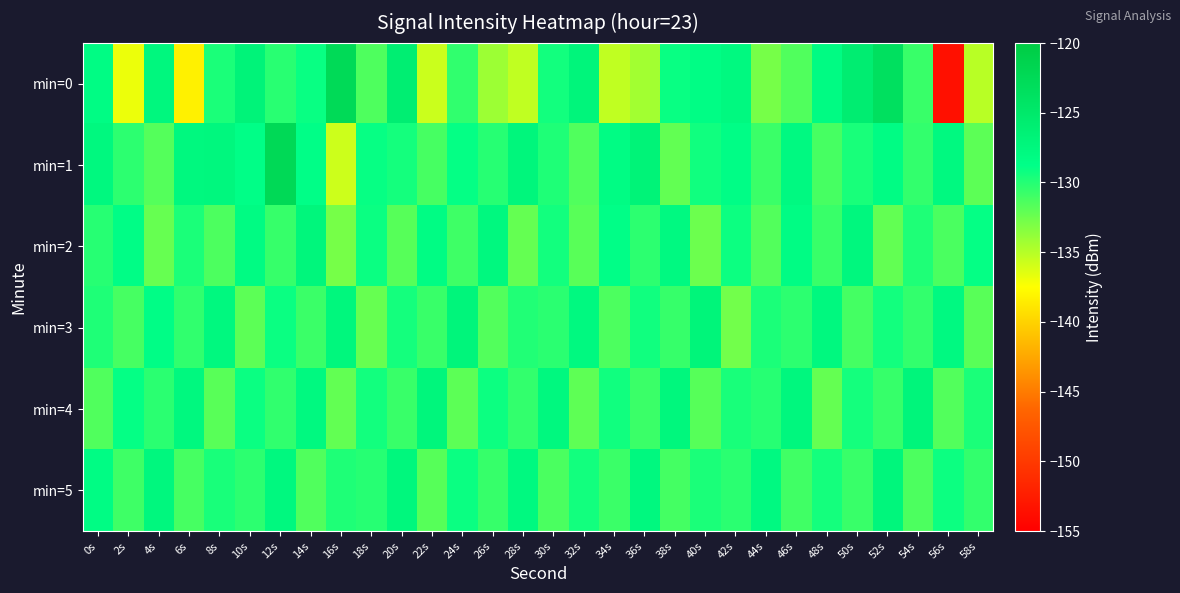

Which label corresponds to the smallest value in the chart?

56s